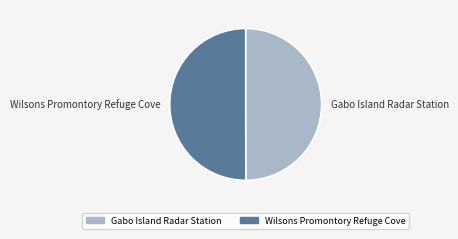

Approximately how many times larger is the value at Gabo Island Radar Station compared to Wilsons Promontory Refuge Cove?

1.0